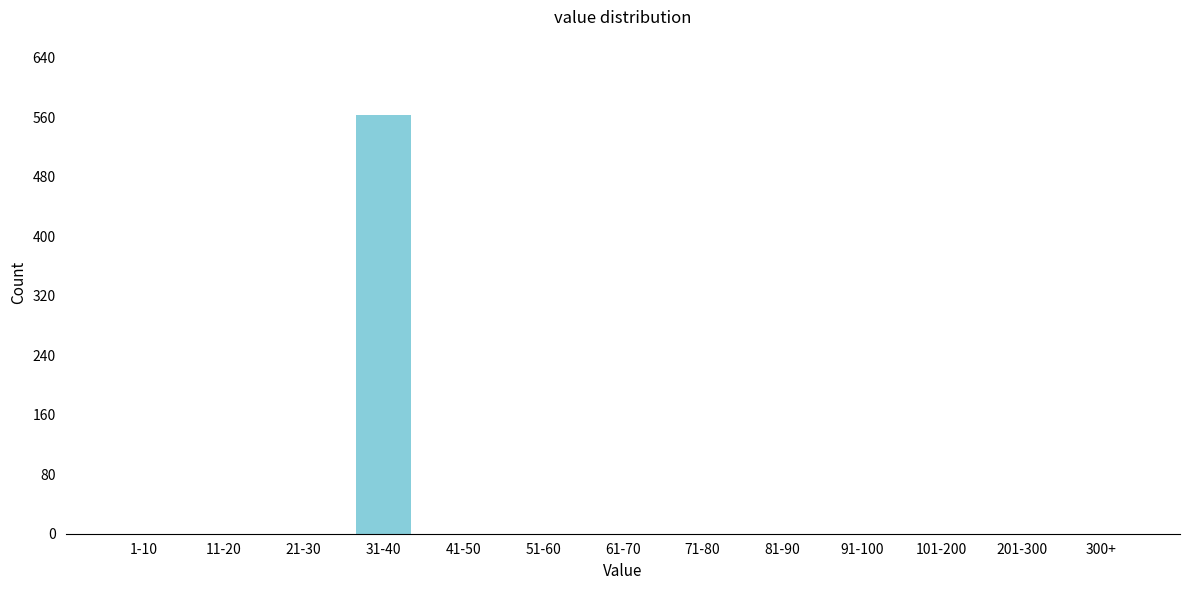

Reading right to left, extract all data points from this chart.

300+=0	201-300=0	101-200=0	91-100=0	81-90=0	71-80=0	61-70=0	51-60=0	41-50=0	31-40=563	21-30=0	11-20=0	1-10=0